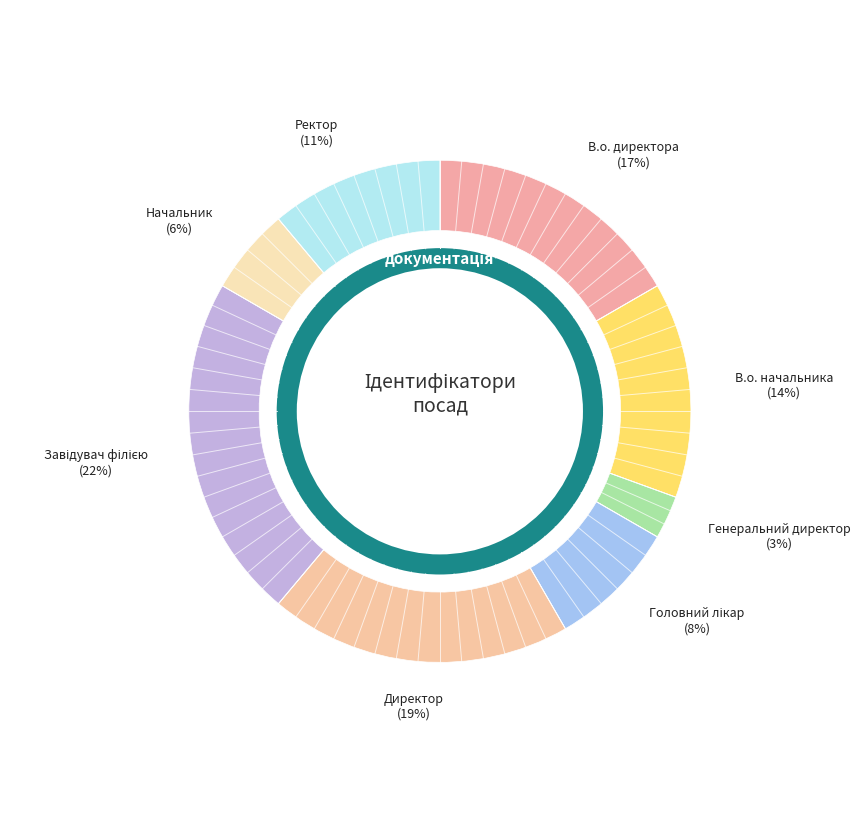

Is В.о. начальника the majority of the pie?

No